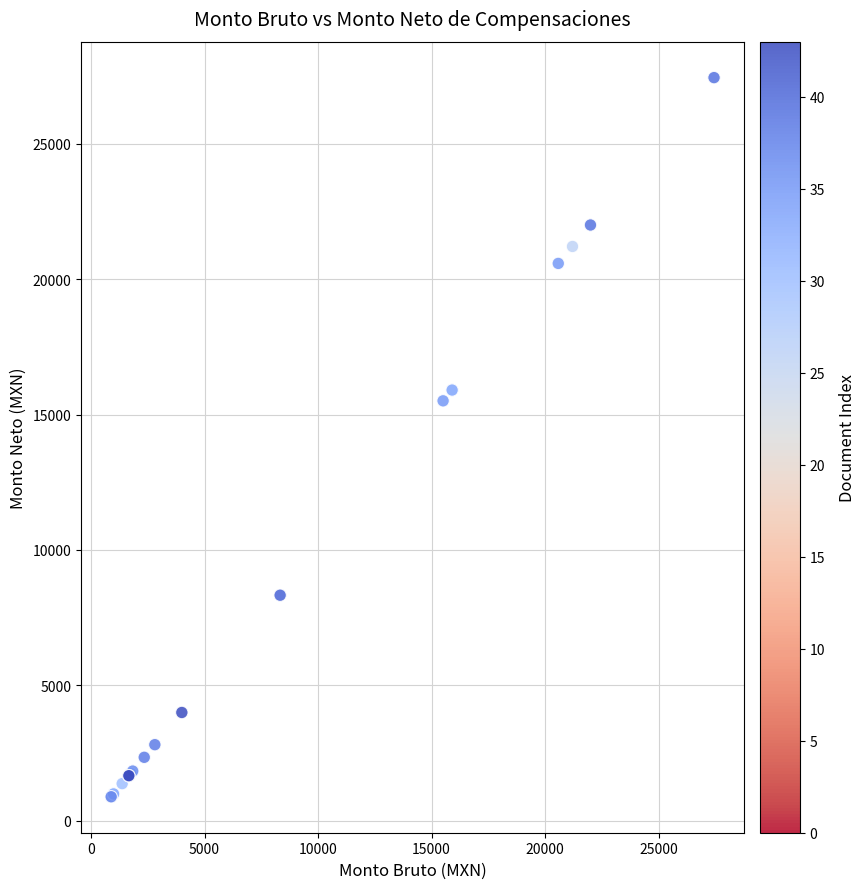

What Y value in the scatter plot is closest to 14164?

15507.3